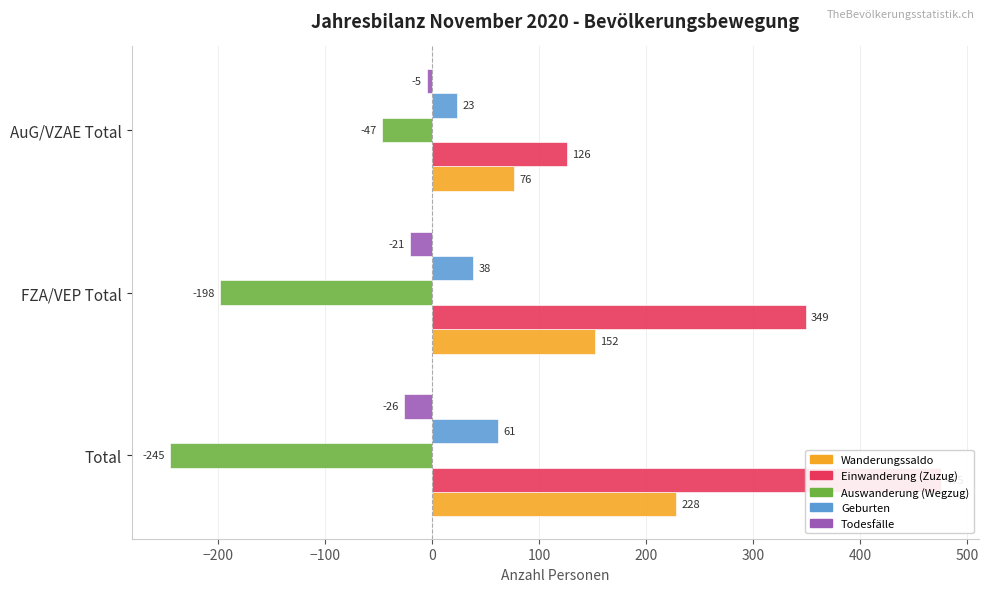

What is the spread (max minus min) of values at FZA/VEP Total?

547